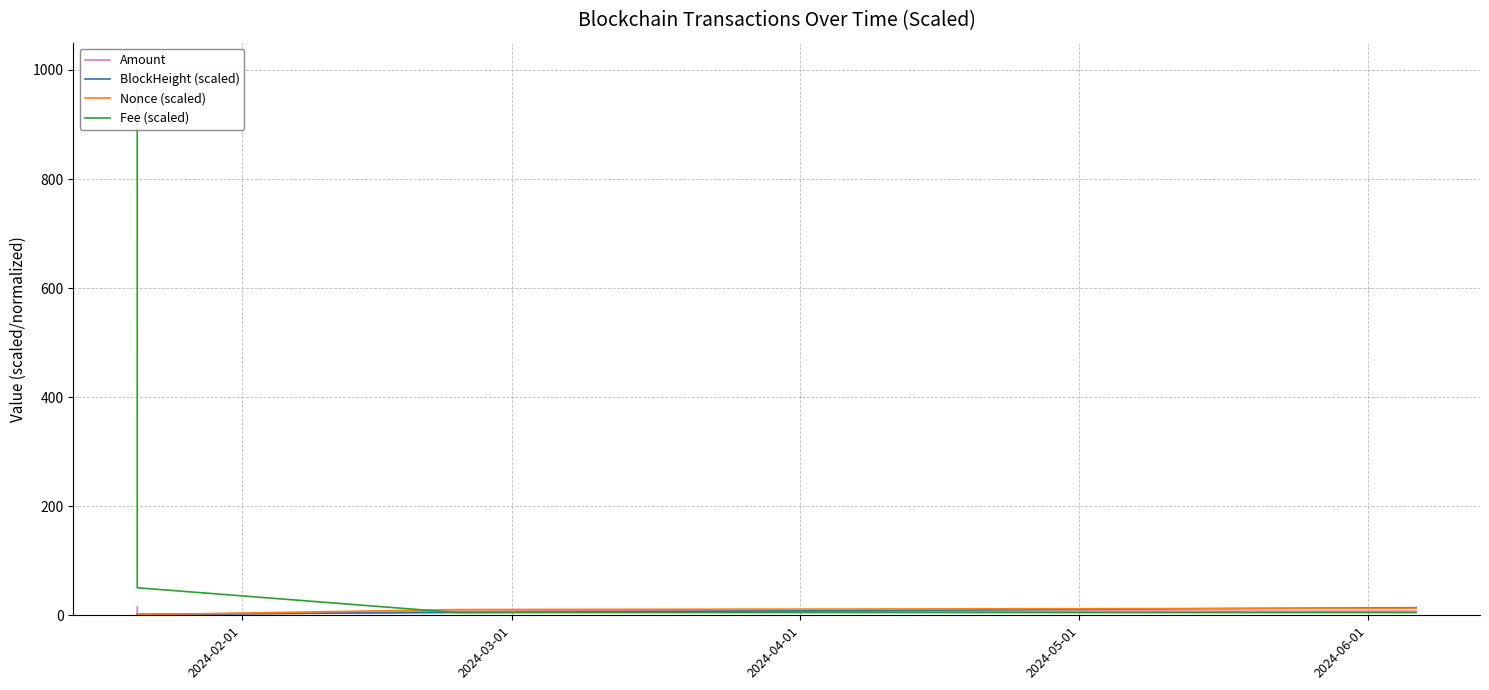

The value of BlockHeight (scaled) at 6 is 13.2. True or false?

False